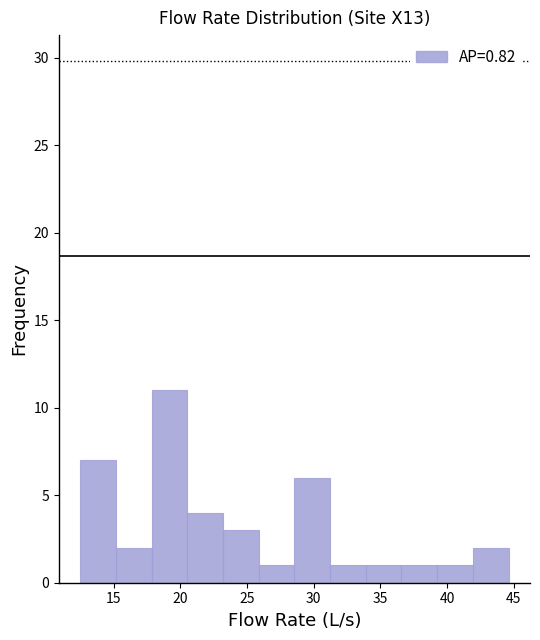

Which range on the x-axis has the tallest bar?

18.0 to 20.5